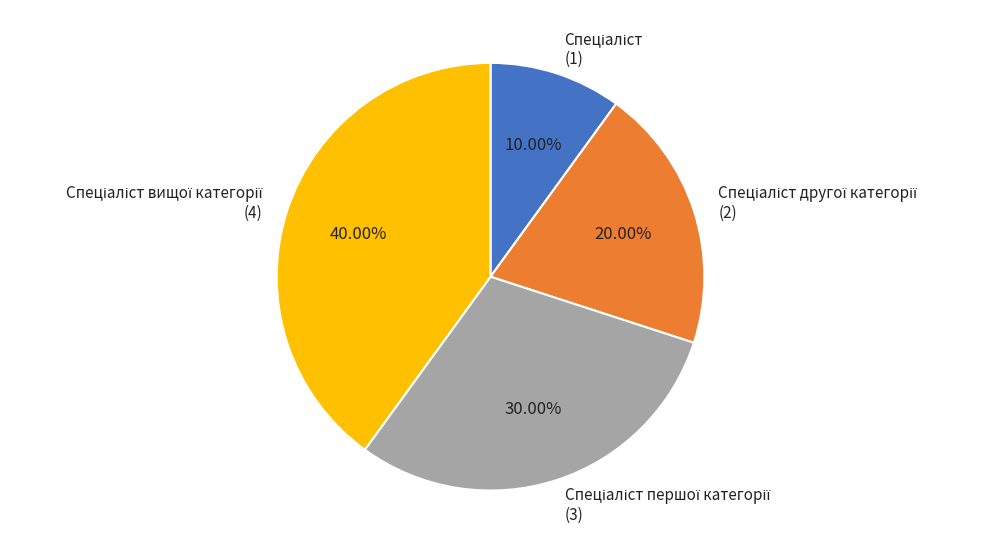

Is there any slice that represents more than half of the pie?

No